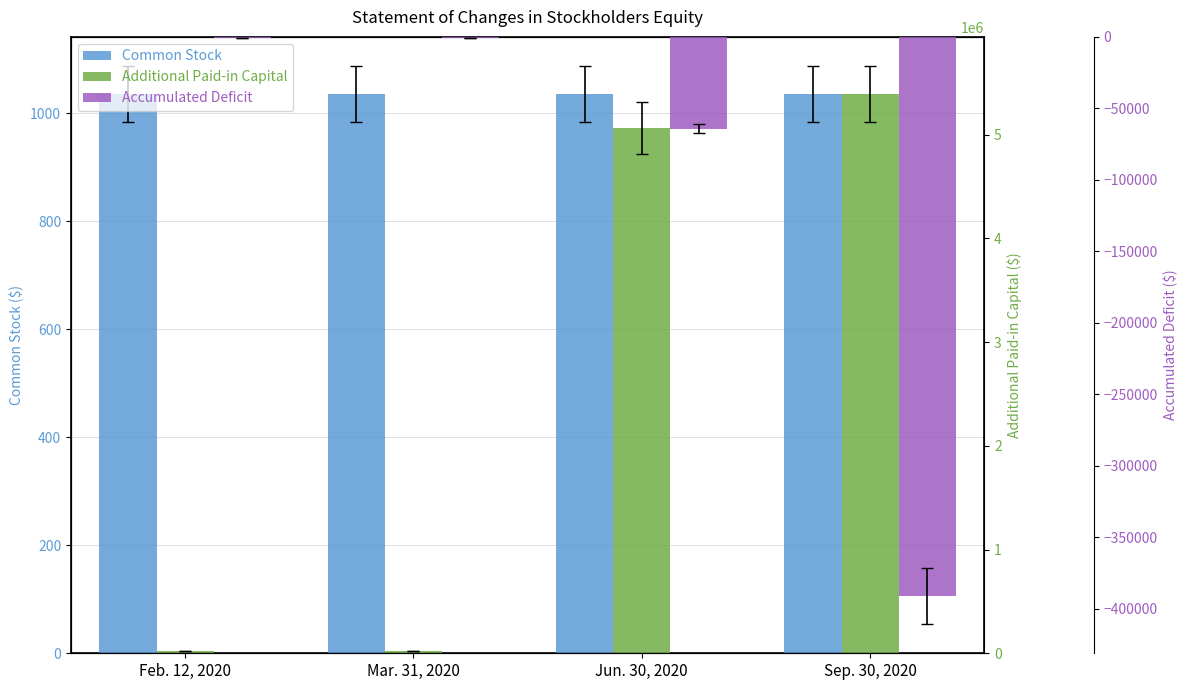

What is the maximum value for Common Stock?

1035